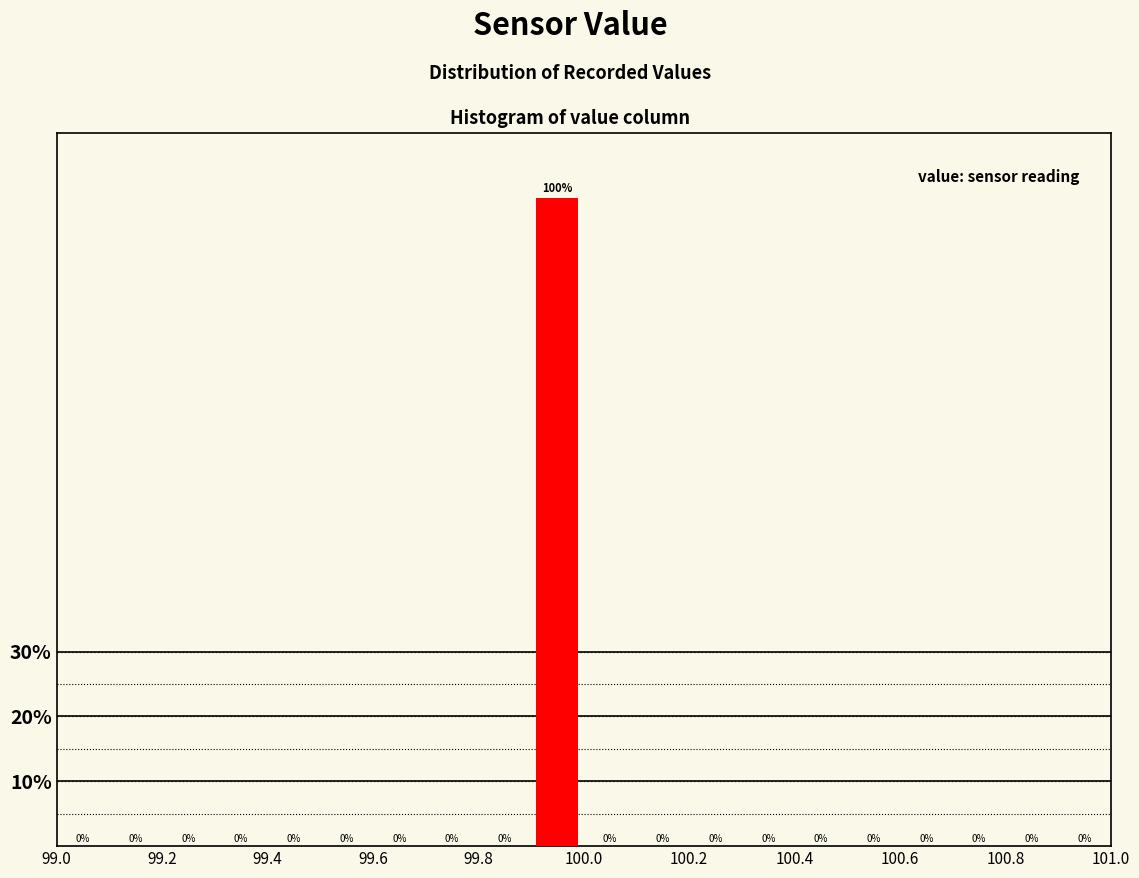

How tall is the bar that spans 99.9 to 100.0 on the x-axis?

100